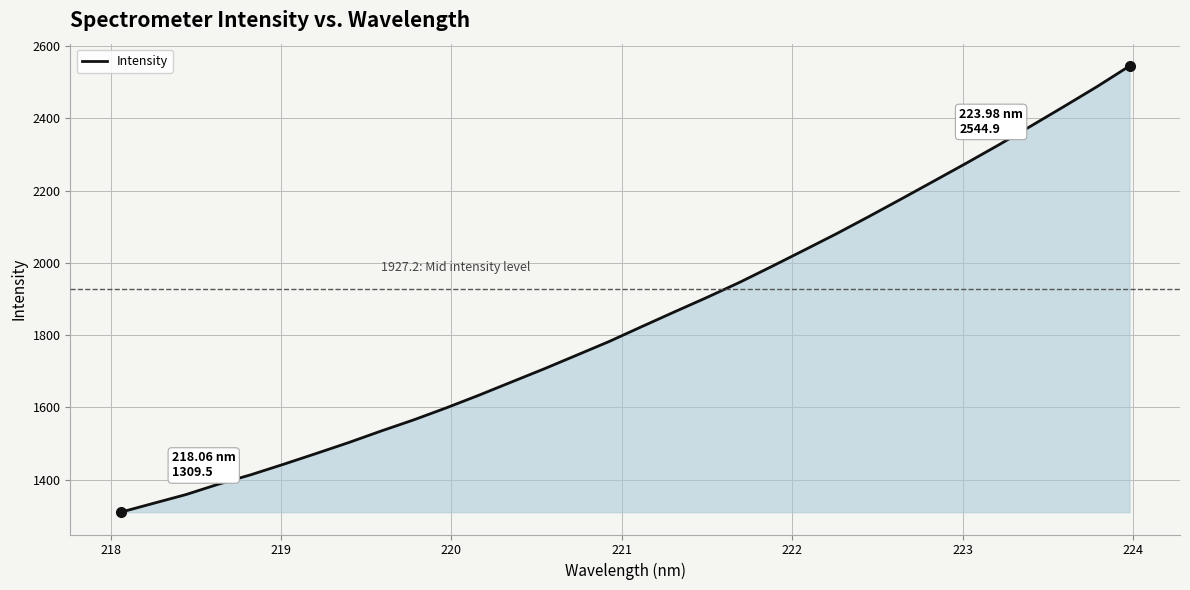

How many lines are shown in the chart?

1